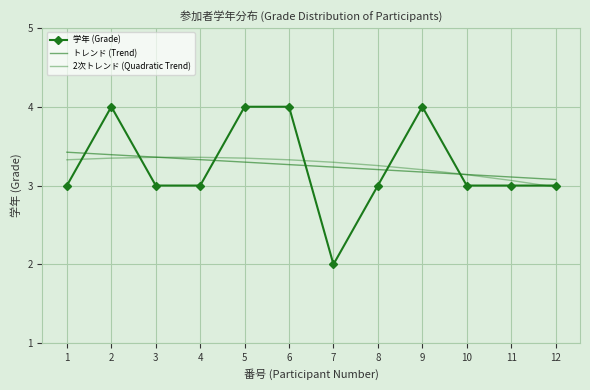

Rank the series by their maximum value, from lowest to highest.

2次トレンド (Quadratic Trend), トレンド (Trend), 学年 (Grade)